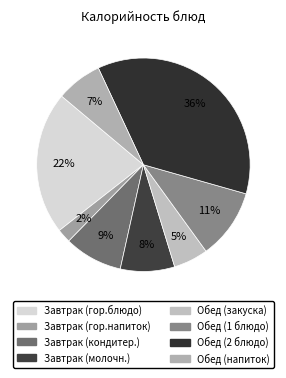

What percentage is the Обед (напиток) slice, to the nearest percent?

7%